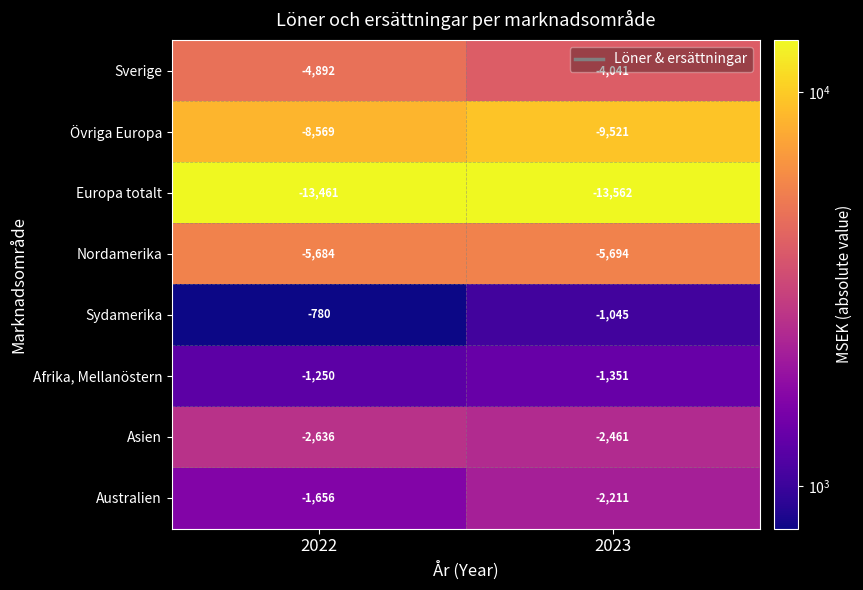

Is it true that Sverige equals -3297 at 2022?

False